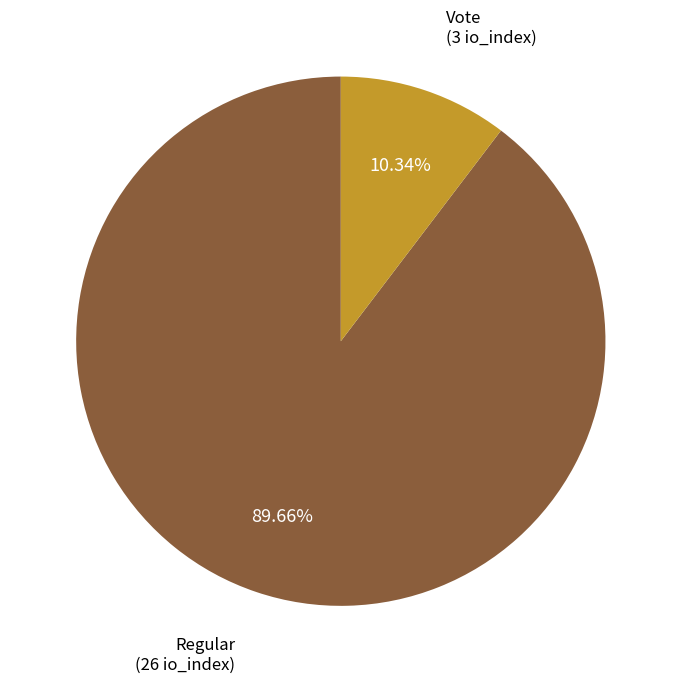

Is there any slice that represents more than half of the pie?

Yes